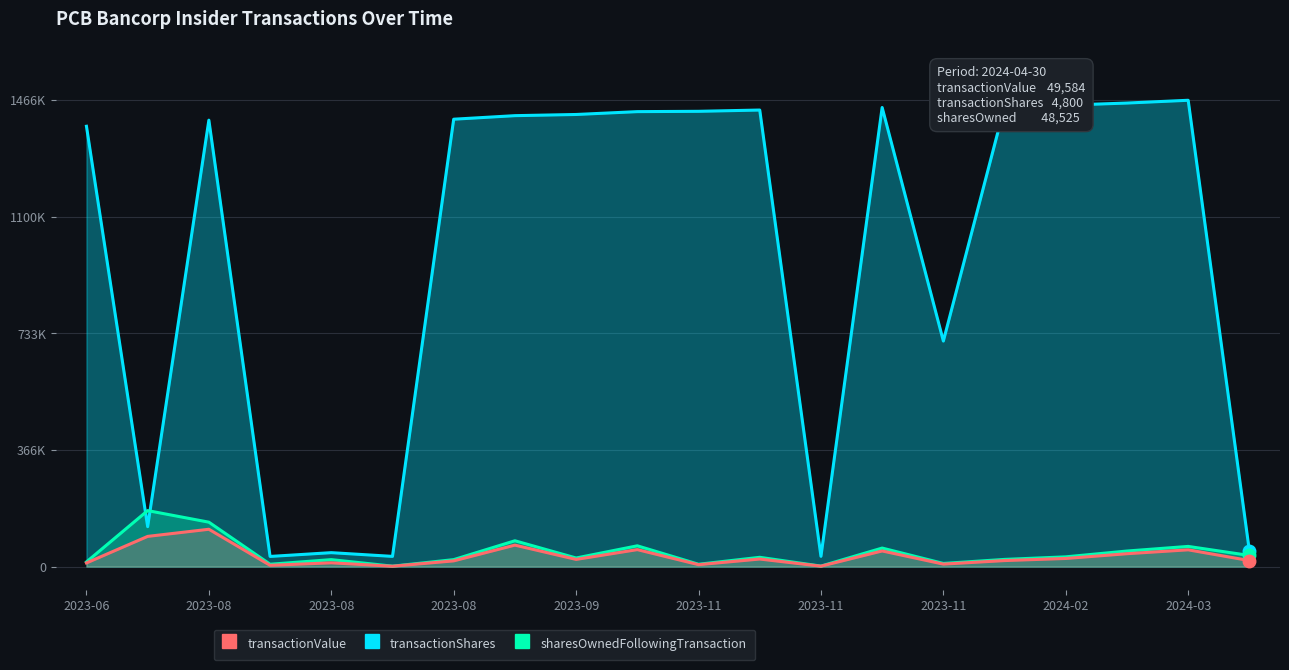

True or false: sharesOwnedFollowingTransaction and transactionShares cross at least once.

True